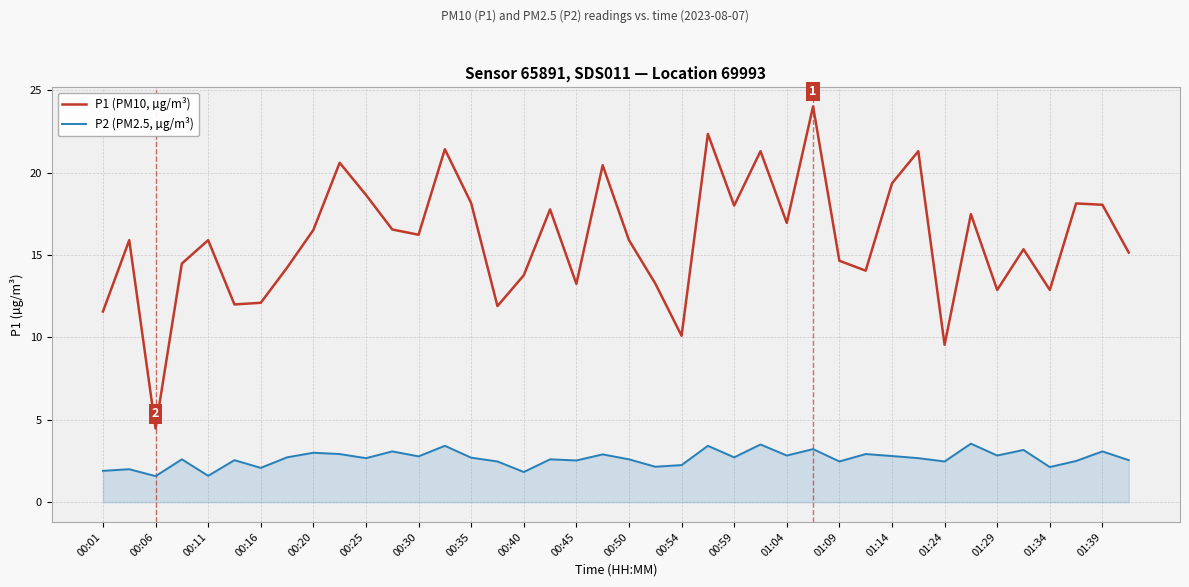

What is the smallest value displayed?

1.6